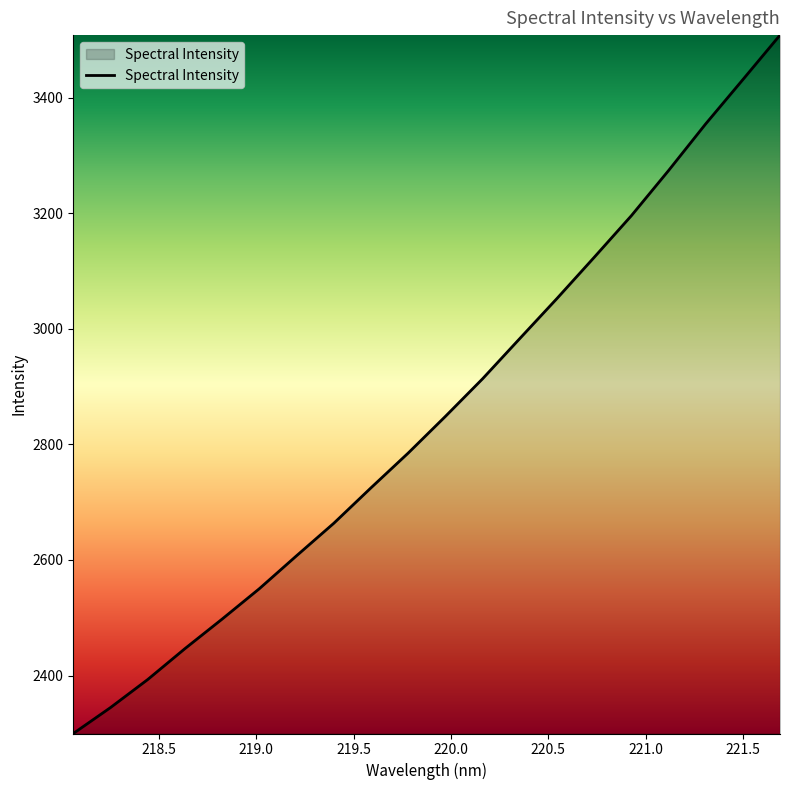

What is the maximum value shown in the chart?

3508.2